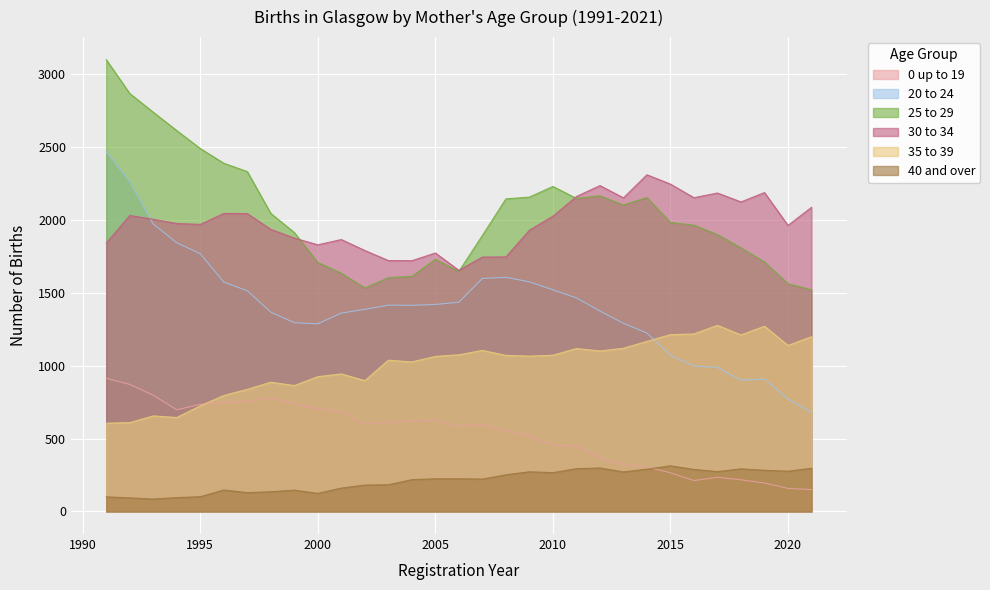

The value of 25 to 29 at 2013 is 640. True or false?

False